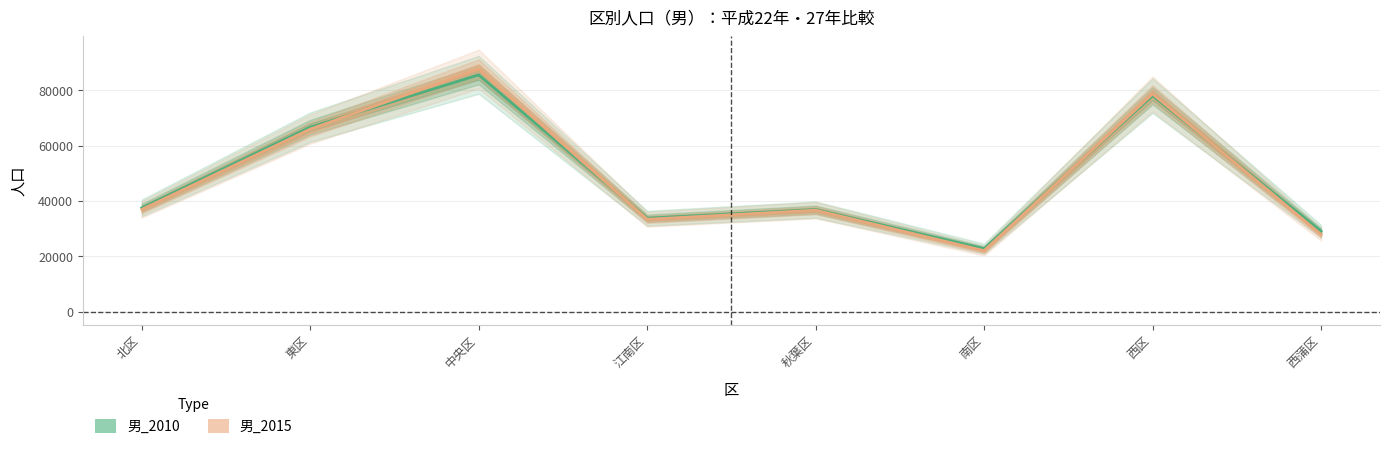

Count the number of data series in this chart.

2